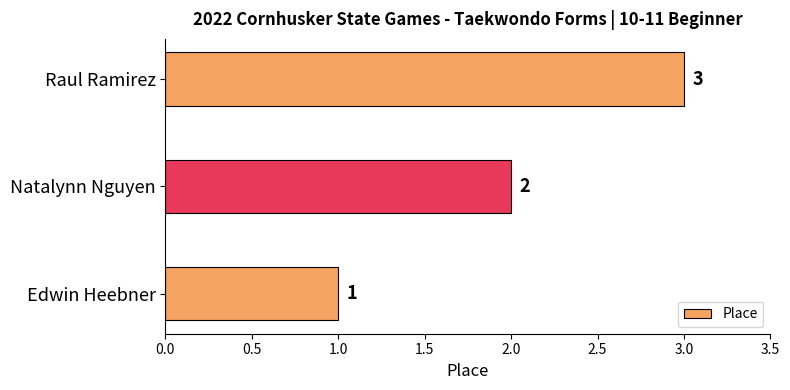

How many bars are there in total?

3